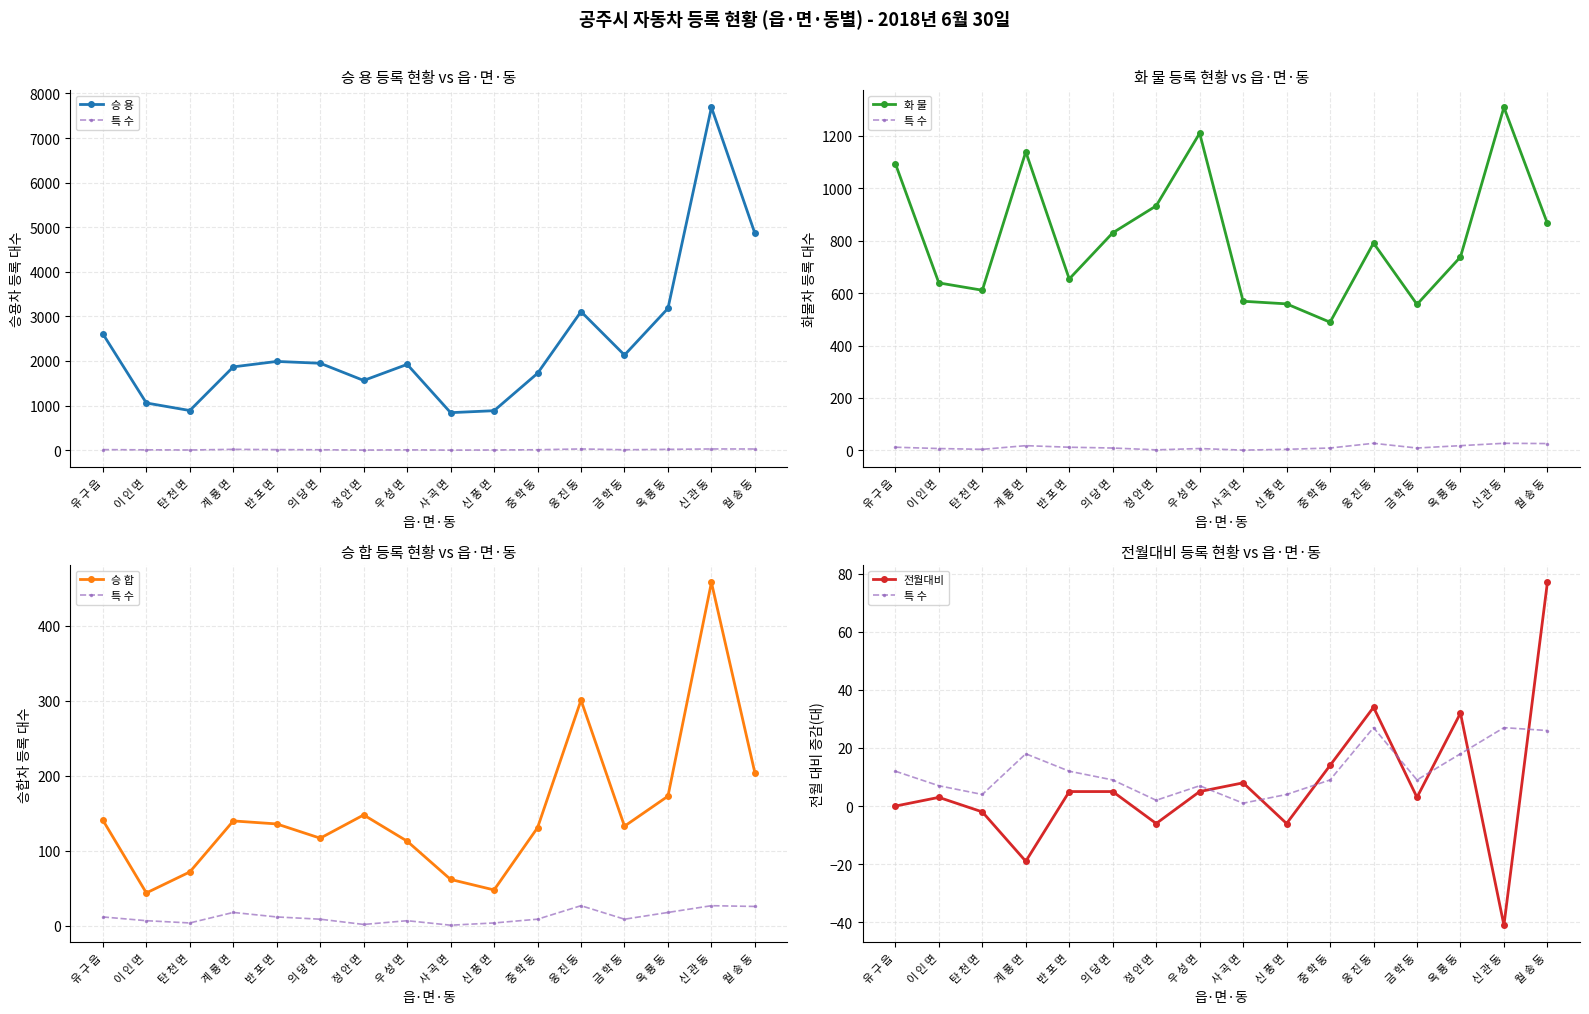

Reading left to right, list all the values displayed in this chart.

승 용: 유 구 읍=2608	이 인 면=1058	탄 천 면=889	계 룡 면=1868	반 포 면=1990	의 당 면=1949	정 안 면=1563	우 성 면=1924	사 곡 면=841	신 풍 면=885	중 학 동=1724	웅 진 동=3108	금 학 동=2133	옥 룡 동=3180	신 관 동=7690	월 송 동=4862
특 수: 유 구 읍=12	이 인 면=7	탄 천 면=4	계 룡 면=18	반 포 면=12	의 당 면=9	정 안 면=2	우 성 면=7	사 곡 면=1	신 풍 면=4	중 학 동=9	웅 진 동=27	금 학 동=9	옥 룡 동=18	신 관 동=27	월 송 동=26
화 물: 유 구 읍=1094	이 인 면=639	탄 천 면=611	계 룡 면=1139	반 포 면=654	의 당 면=830	정 안 면=933	우 성 면=1210	사 곡 면=569	신 풍 면=559	중 학 동=489	웅 진 동=791	금 학 동=557	옥 룡 동=738	신 관 동=1309	월 송 동=866
승 합: 유 구 읍=141	이 인 면=44	탄 천 면=72	계 룡 면=140	반 포 면=136	의 당 면=117	정 안 면=148	우 성 면=113	사 곡 면=62	신 풍 면=48	중 학 동=131	웅 진 동=301	금 학 동=133	옥 룡 동=173	신 관 동=458	월 송 동=204
전월대비: 유 구 읍=0	이 인 면=3	탄 천 면=-2	계 룡 면=-19	반 포 면=5	의 당 면=5	정 안 면=-6	우 성 면=5	사 곡 면=8	신 풍 면=-6	중 학 동=14	웅 진 동=34	금 학 동=3	옥 룡 동=32	신 관 동=-41	월 송 동=77